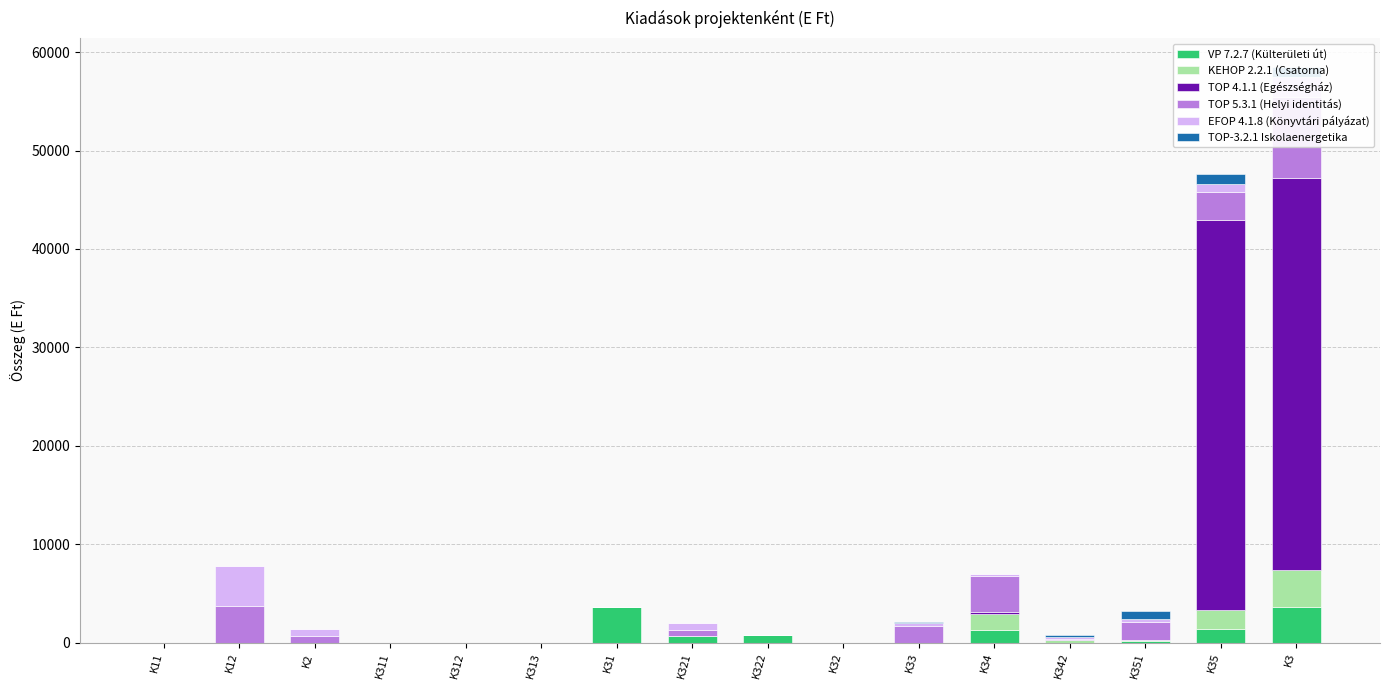

How many bars are there in each group?

6